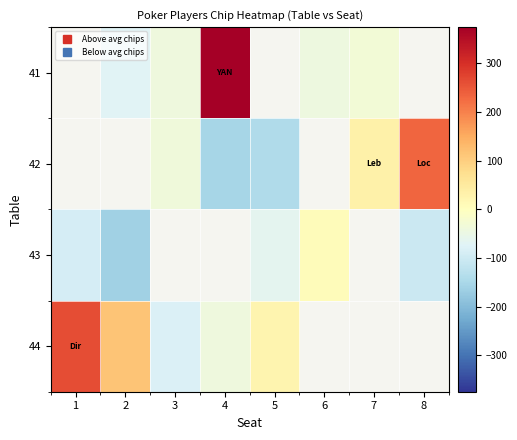

How many negative values does the 44 series have?

2